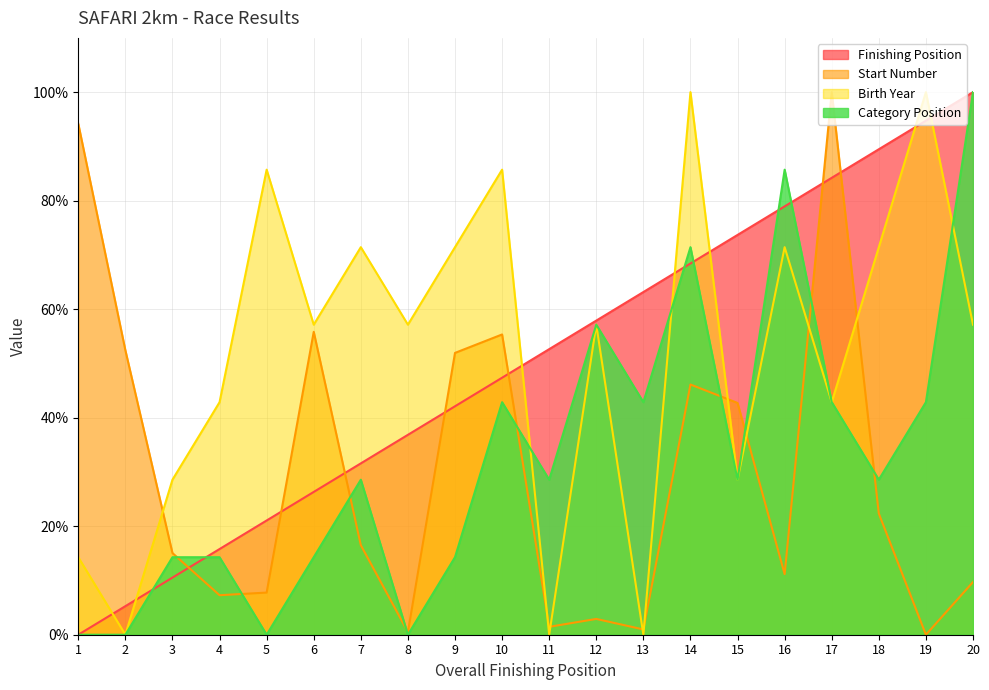

True or false: Category Position and Finishing Position cross at least once.

True